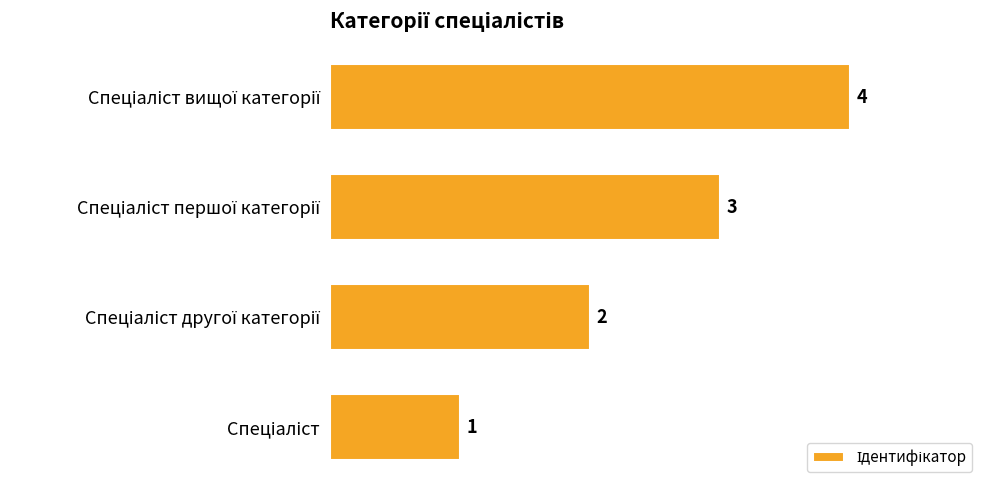

Count the values in the range 2 to 4.

3